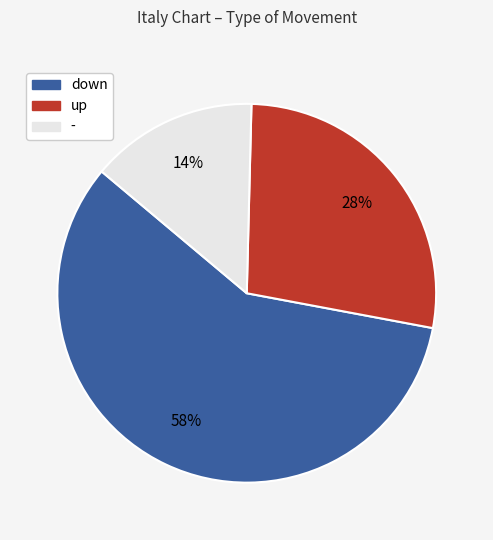

Rank the categories by value from highest to lowest.

down, up, -